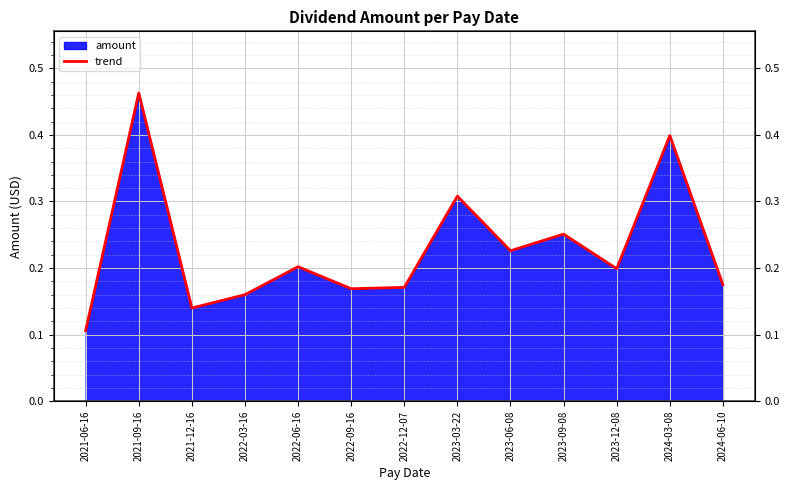

The value at 2024-03-08 is 0.1. True or false?

False